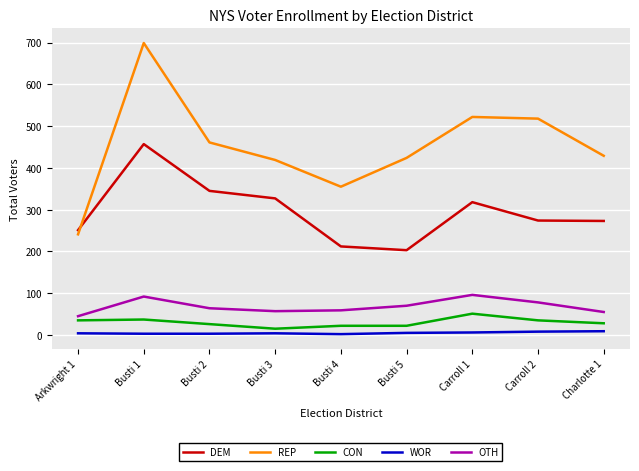

What position from the right is Busti 5?

4